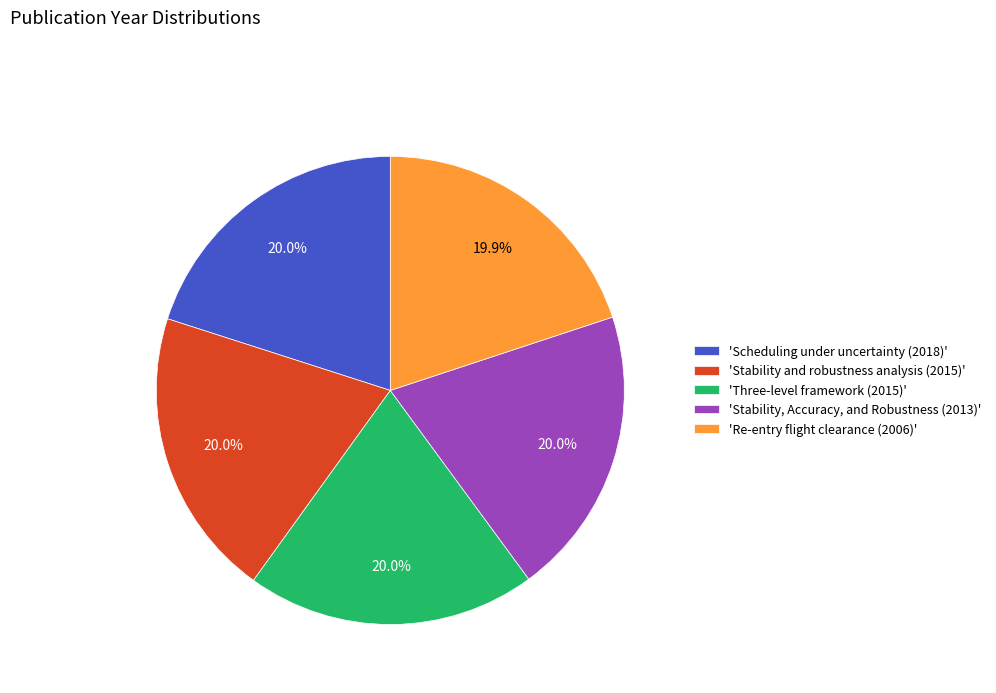

Is the sum of 'Scheduling under uncertainty (2018)' and 'Three-level framework (2015)' greater than half?

No